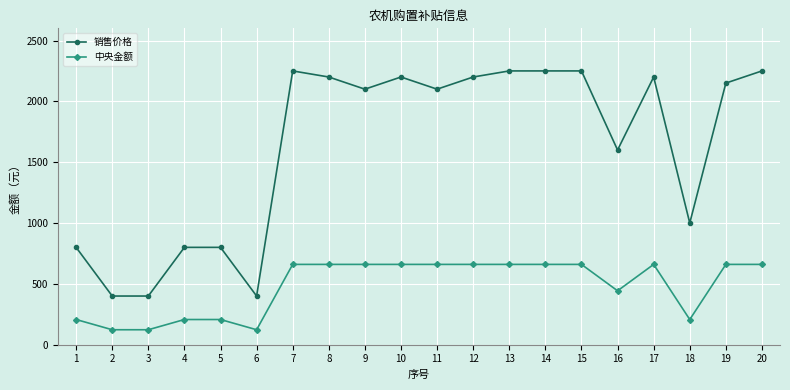

How many categories are shown in the chart?

20